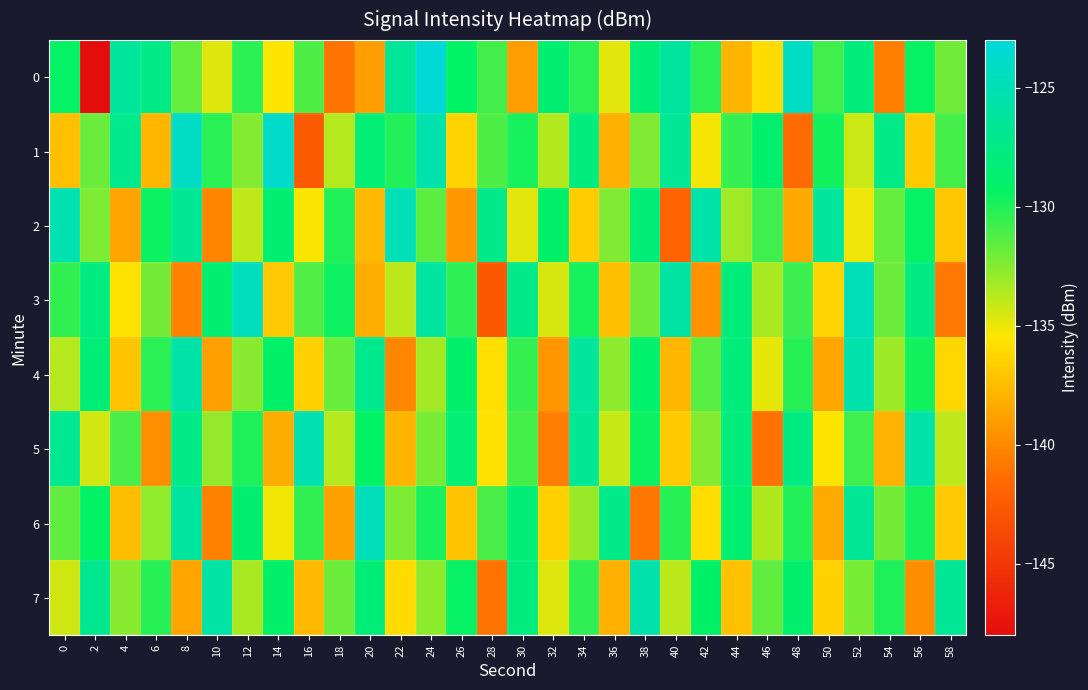

What is the maximum value shown in the chart?

-123.2